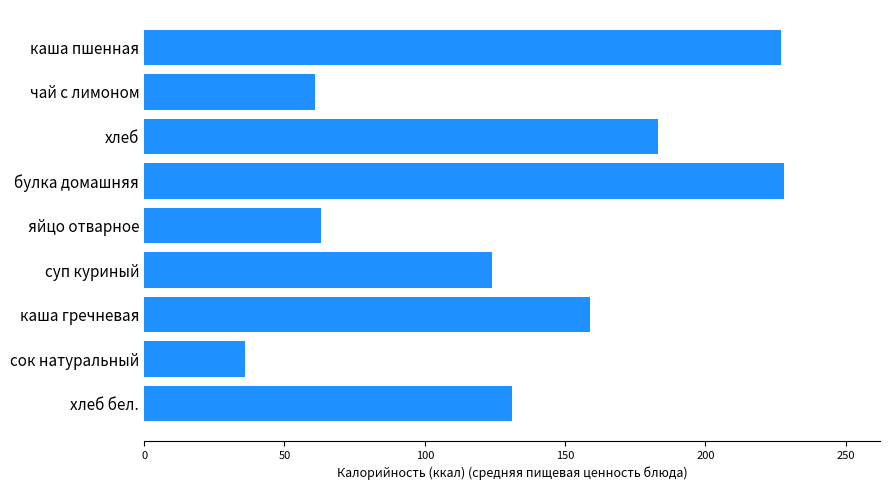

How many data points does each series have?

9